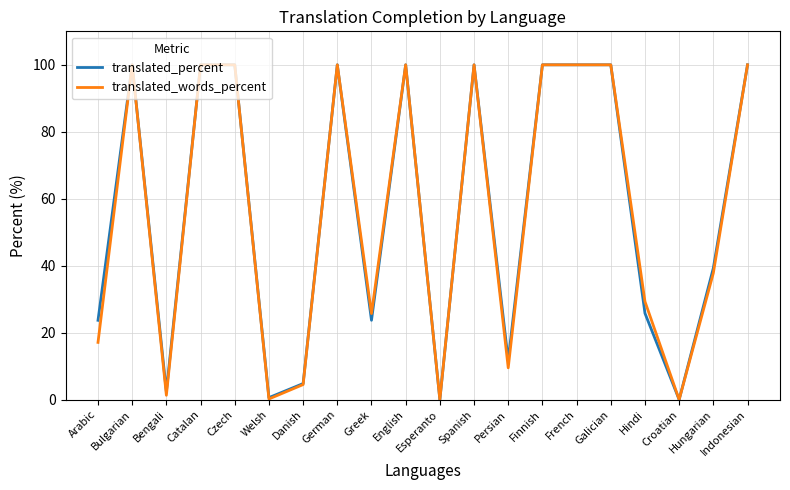

Between Danish and Indonesian, which series saw the biggest shift?

translated_words_percent